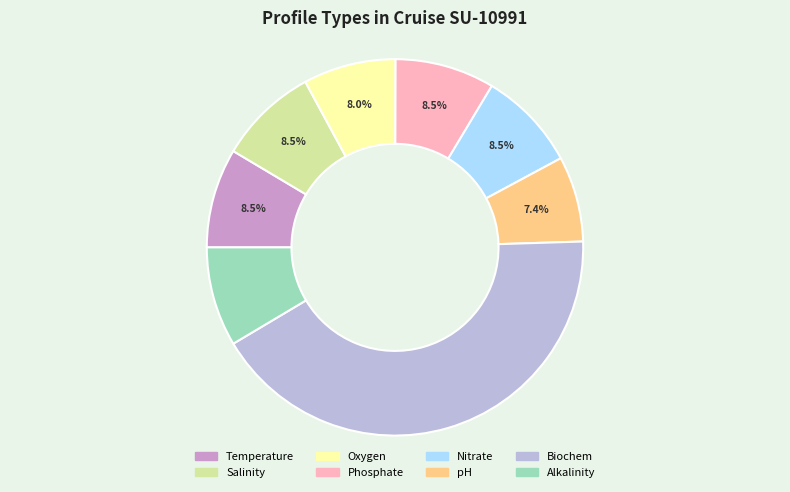

Which has a higher value, Salinity or pH?

Salinity